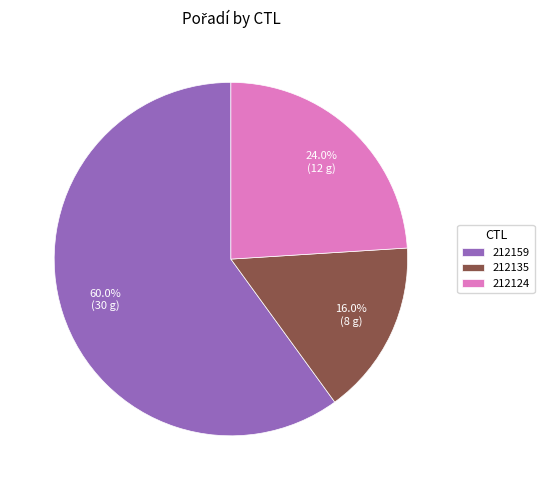

Which slice is the largest?

212159